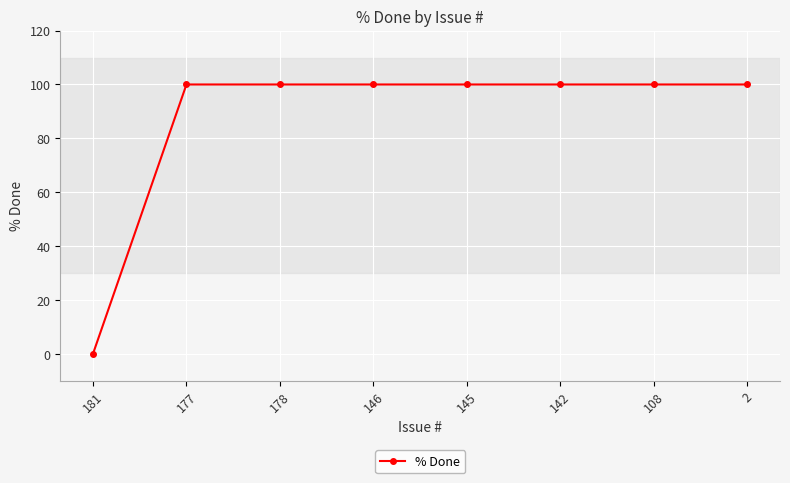

What is the greatest value displayed?

100